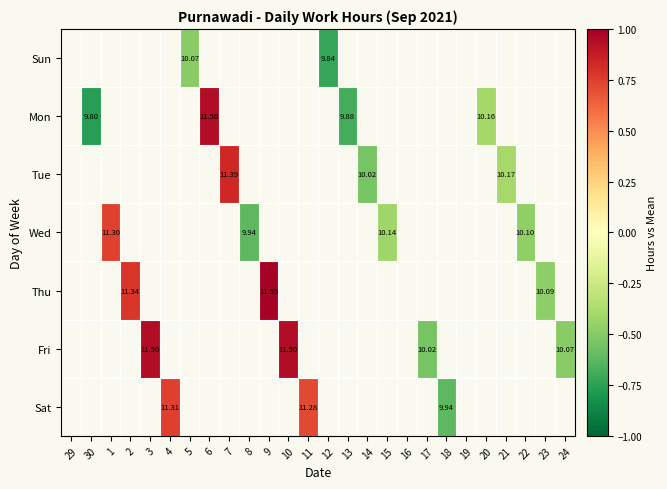

How many positive values does the Mon series have?

1